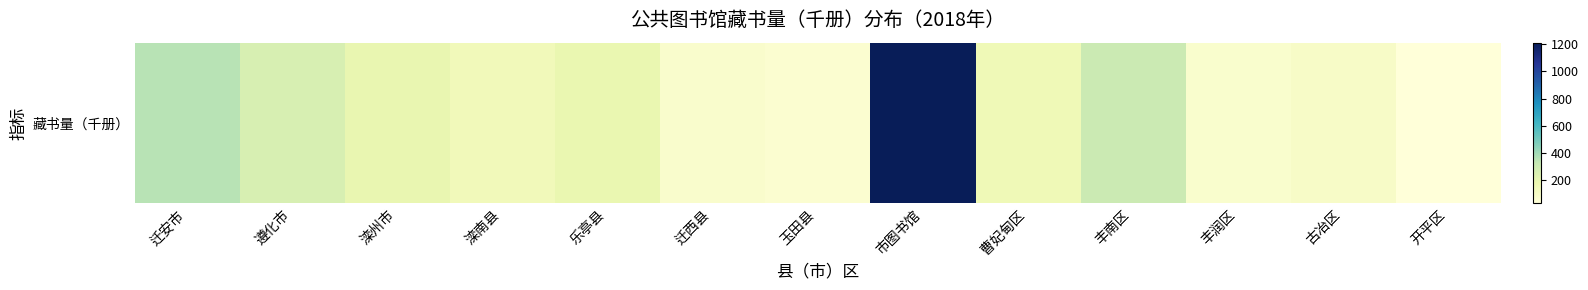

List the labels in order of value, smallest first.

开平区, 玉田县, 丰润区, 迁西县, 古冶区, 滦南县, 曹妃甸区, 乐亭县, 滦州市, 遵化市, 丰南区, 迁安市, 市图书馆